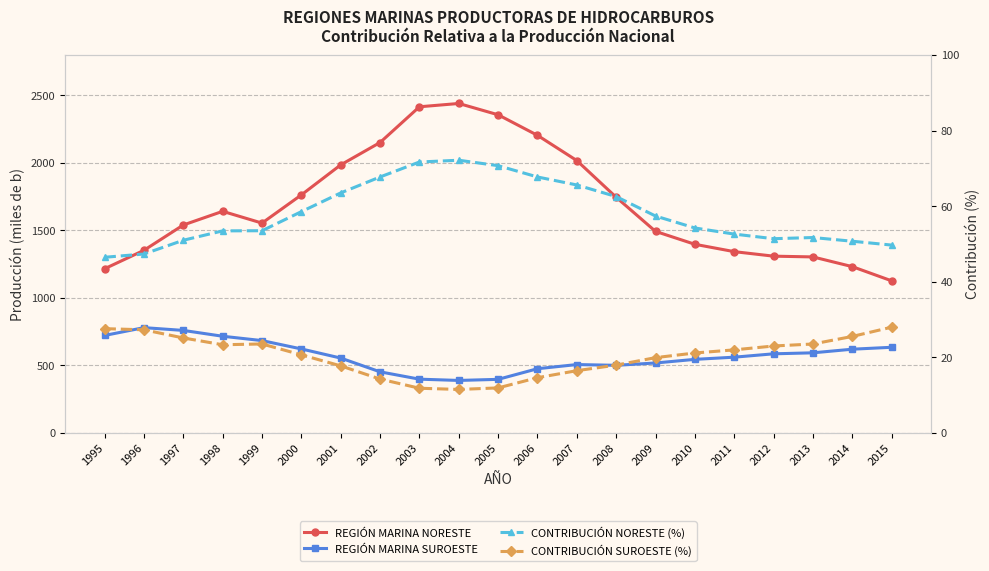

Which series changed the most between 2004 and 2008?

REGIÓN MARINA NORESTE